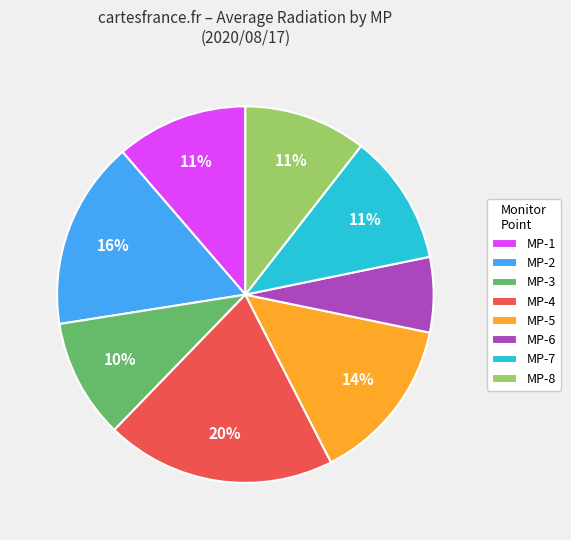

Which category has the biggest portion of the pie?

MP-4